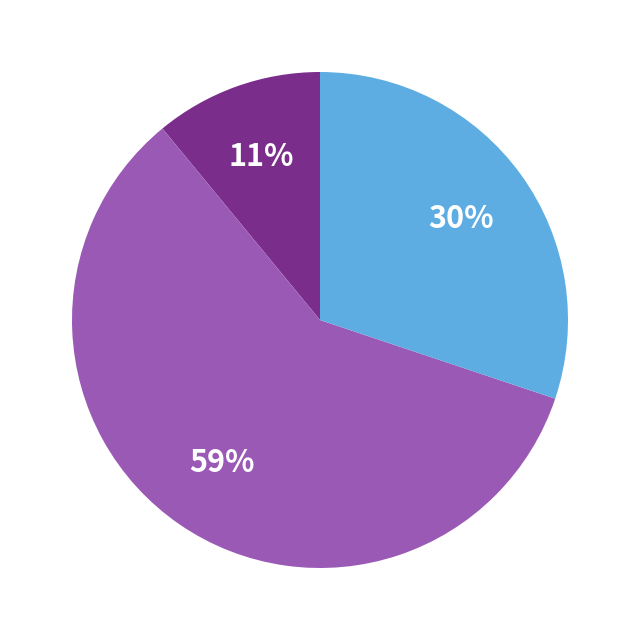

To the nearest percent, what is the difference between the largest and smallest slice percentages?

48%